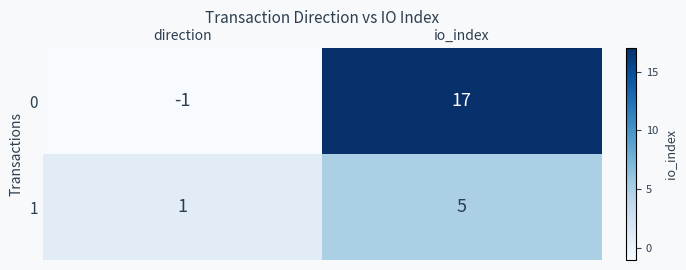

What is the greatest value displayed?

17